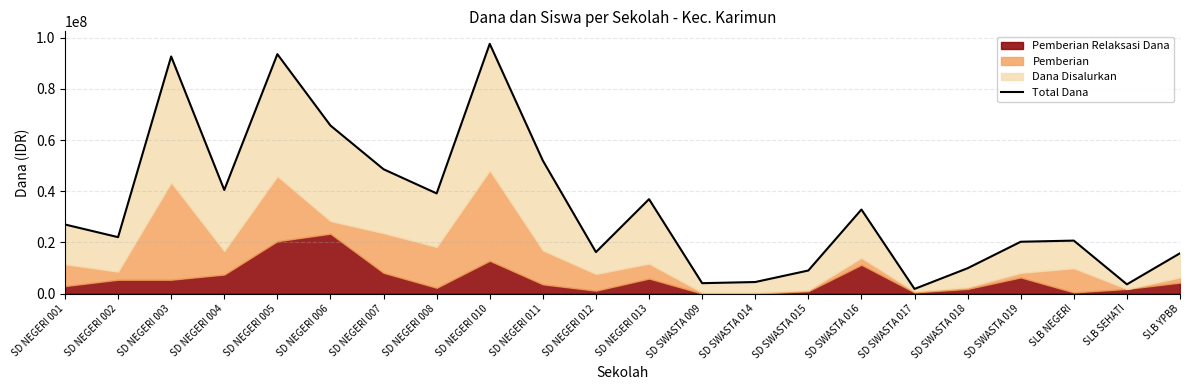

Reading left to right, what are all the values shown in this chart?

27000000	22050000	92700000	40500000	93600000	65700000	48600000	39150000	97650000	51975000	16200000	36900000	4050000	4500000	9000000	32850000	1800000	9900000	20250000	20700000	3600000	15750000